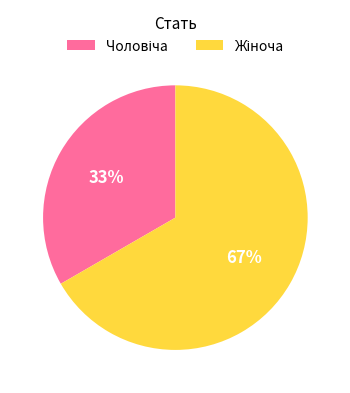

To the nearest percent, what is the average slice percentage?

50%